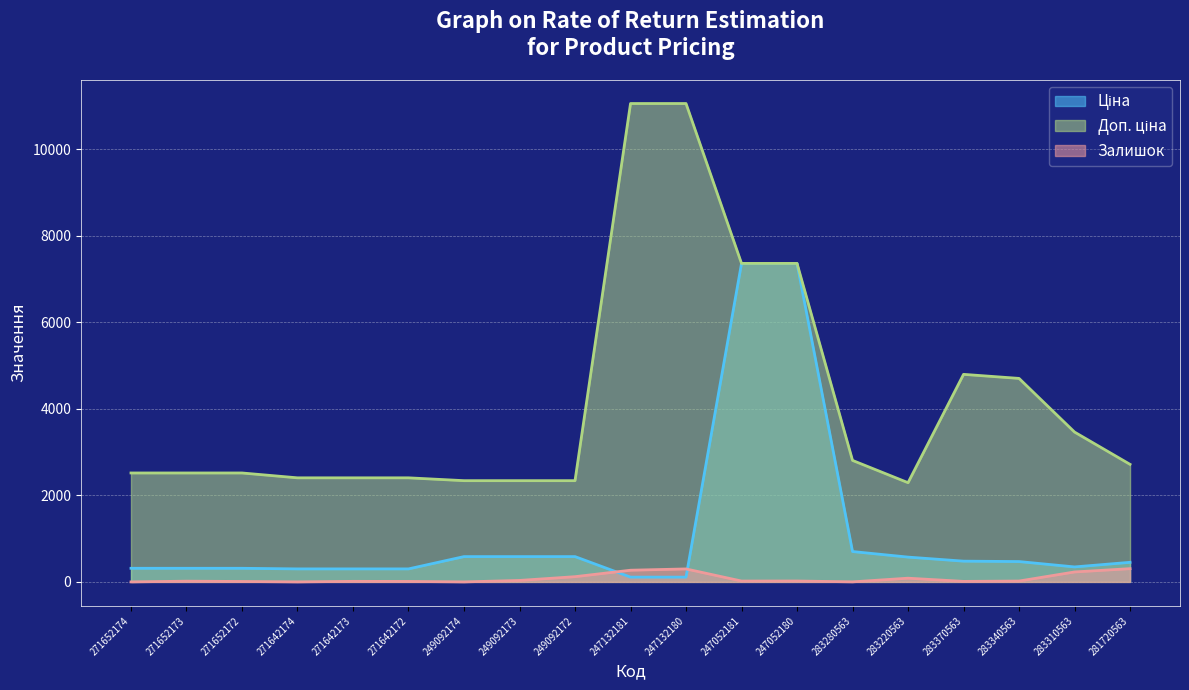

List the series in order of their peak value, lowest first.

Залишок, Ціна, Доп. ціна